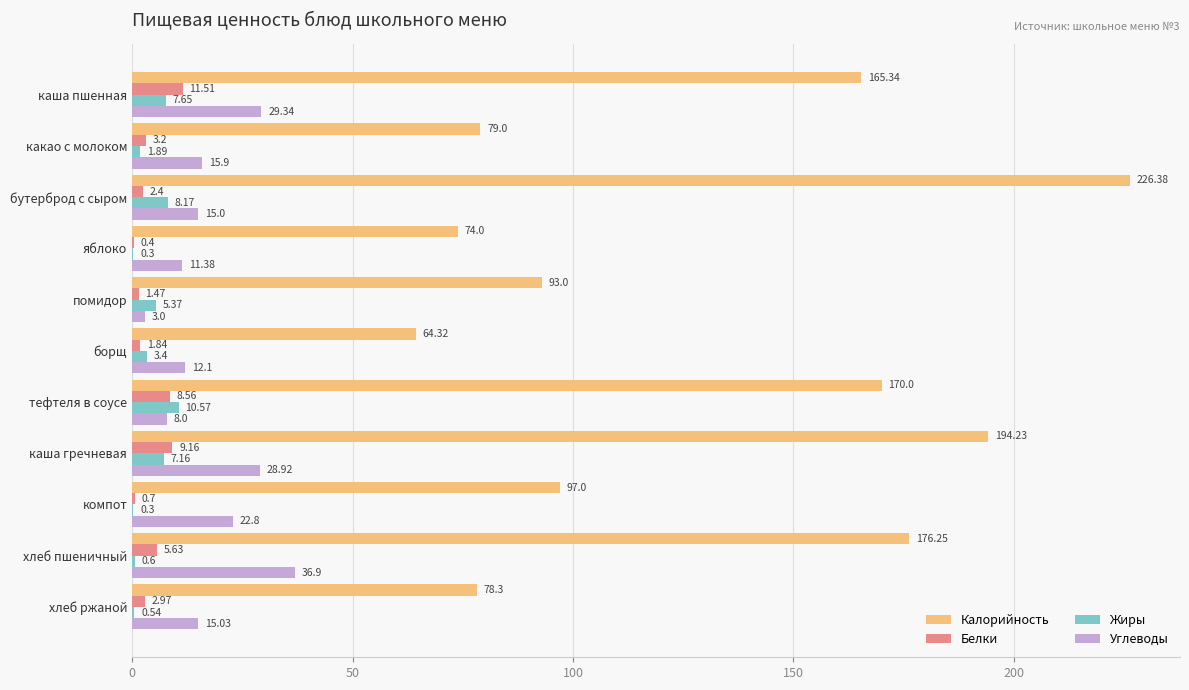

Which label corresponds to the largest value in the chart?

бутерброд с сыром